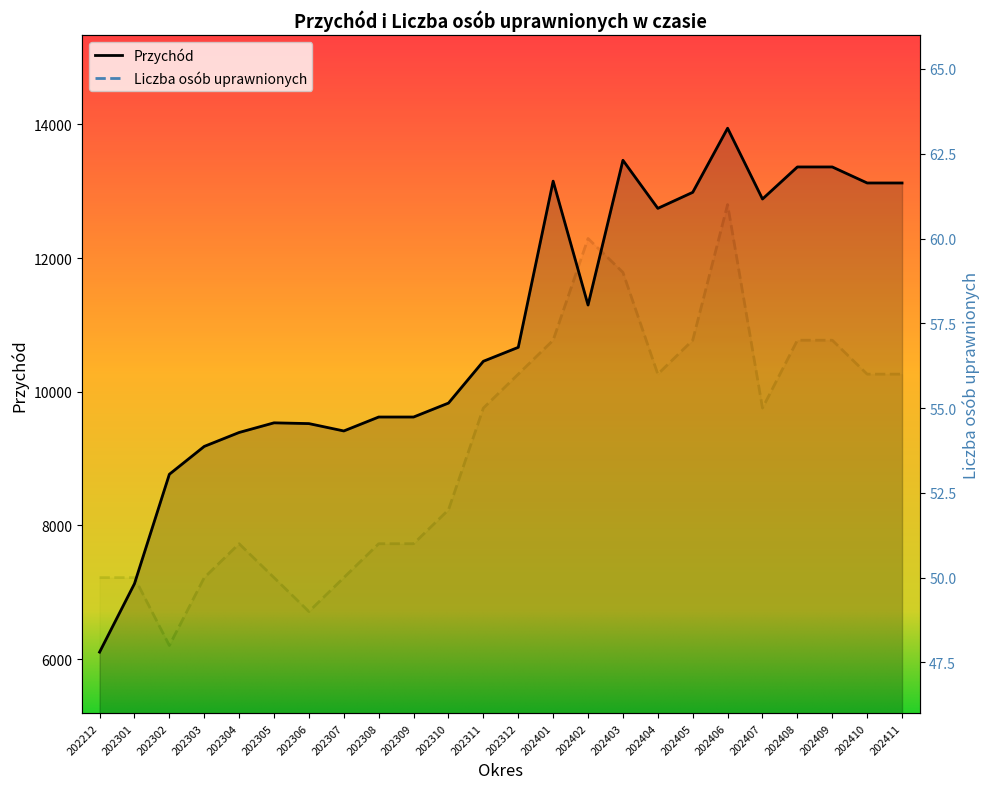

What is the value of the Liczba osób uprawnionych point at the 11th from the left?

52.0